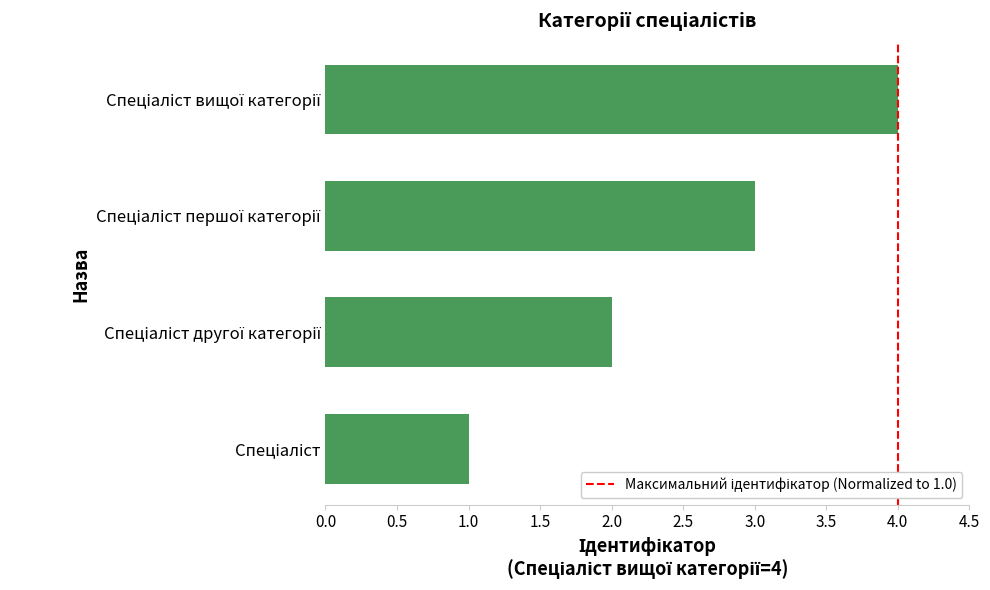

What is the greatest value displayed?

4